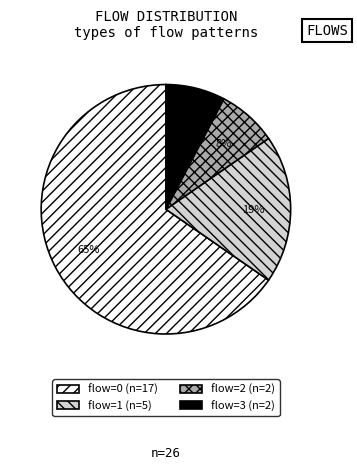

Does any single category account for the majority?

Yes